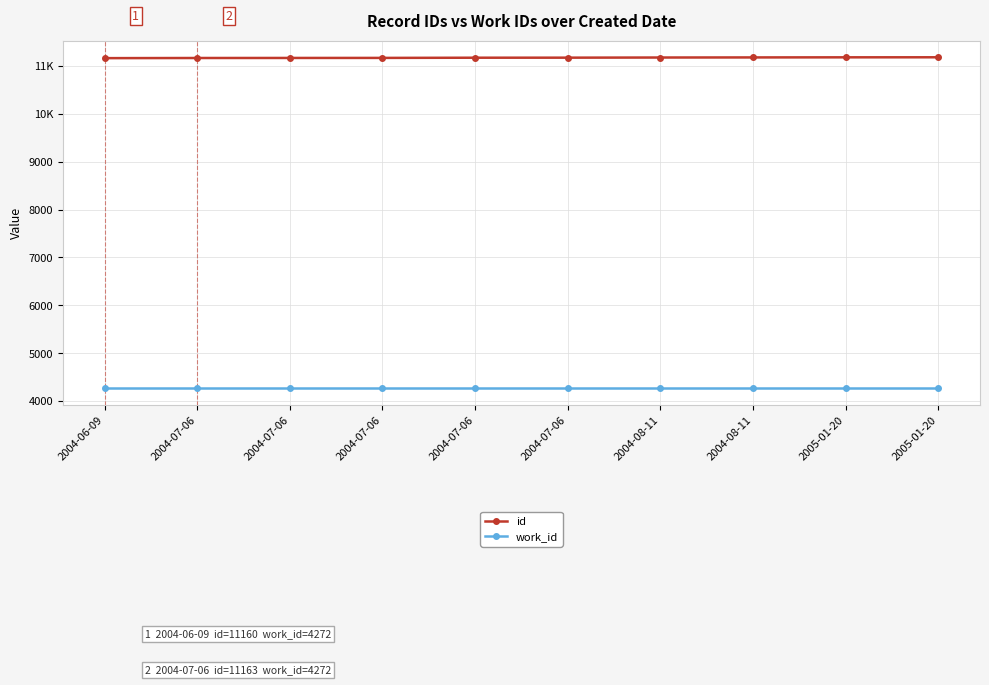

Is this an area chart (filled region under the line)?

No